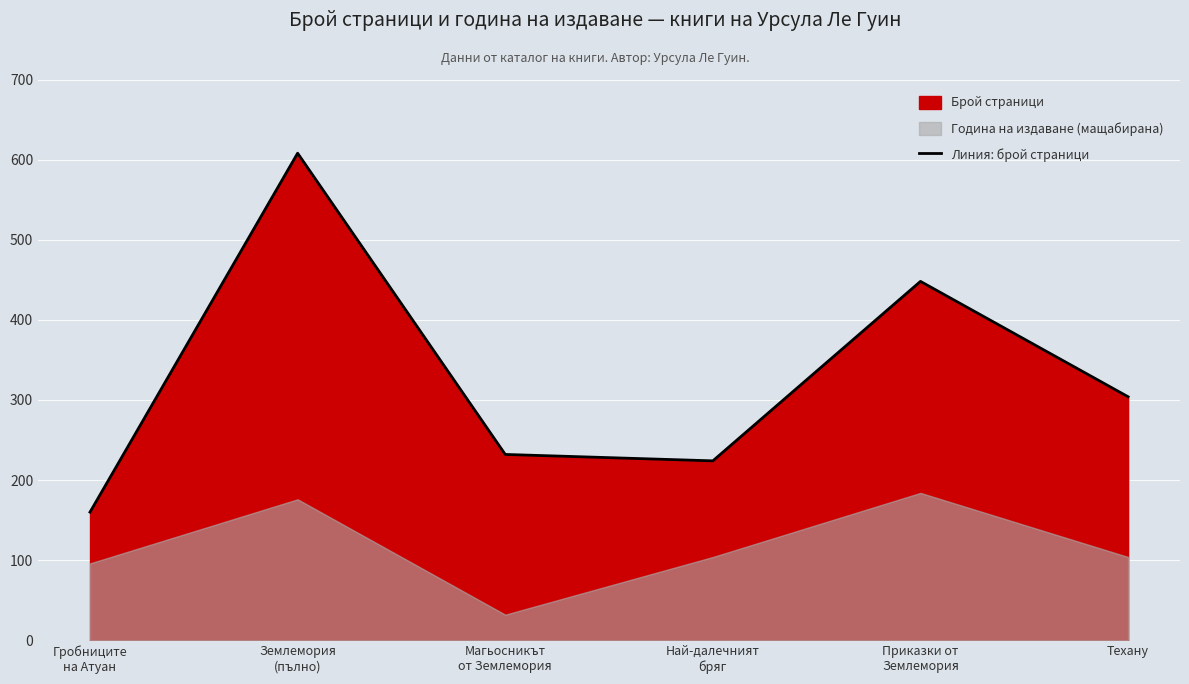

What is the difference between the maximum and second lowest values?

384